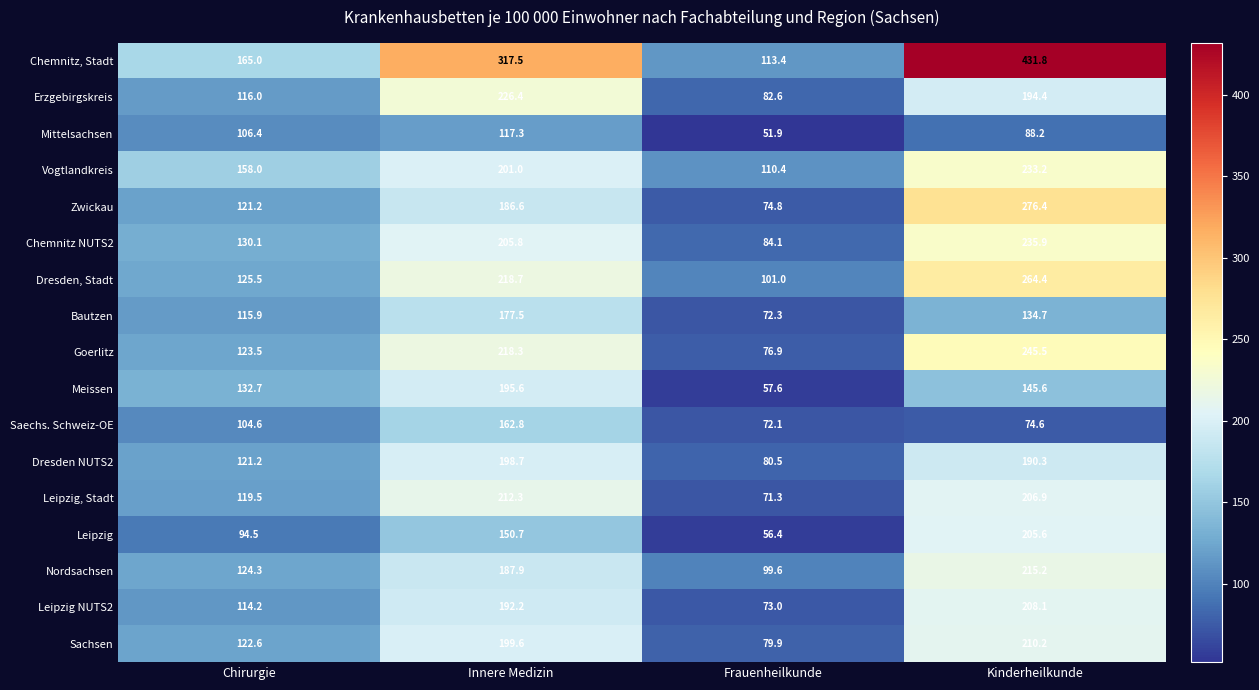

How many values in the Mittelsachsen series are below 106?

2